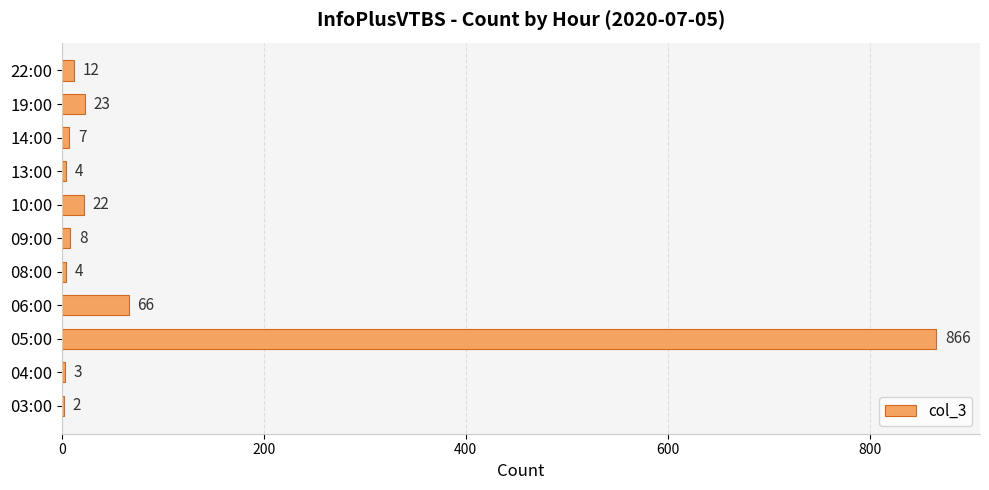

How many categories are shown in the chart?

11